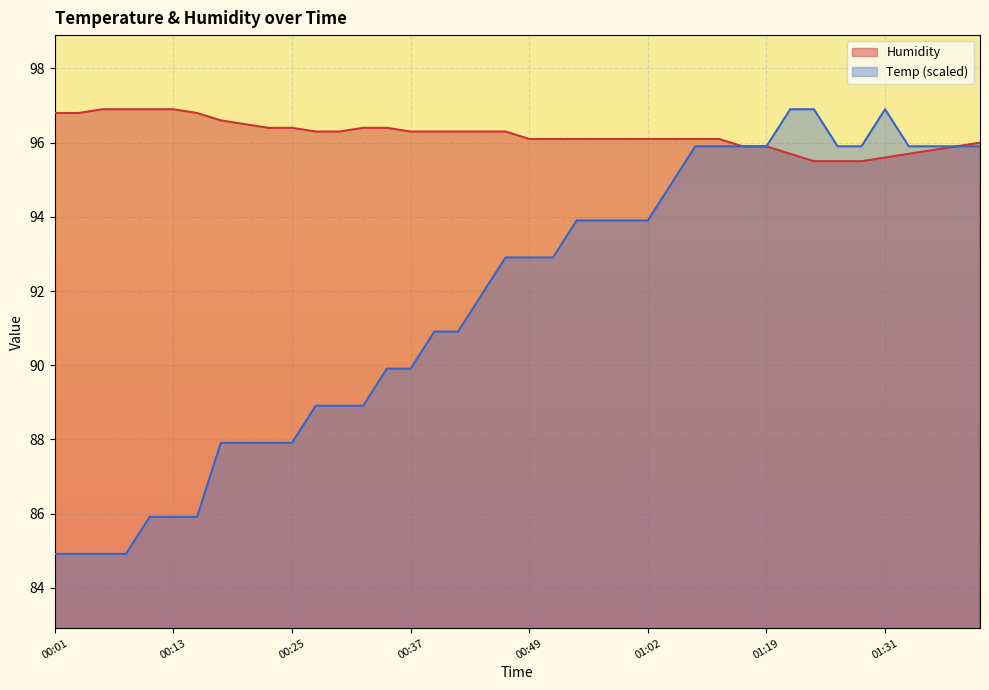

What is the maximum value shown in the chart?

96.9